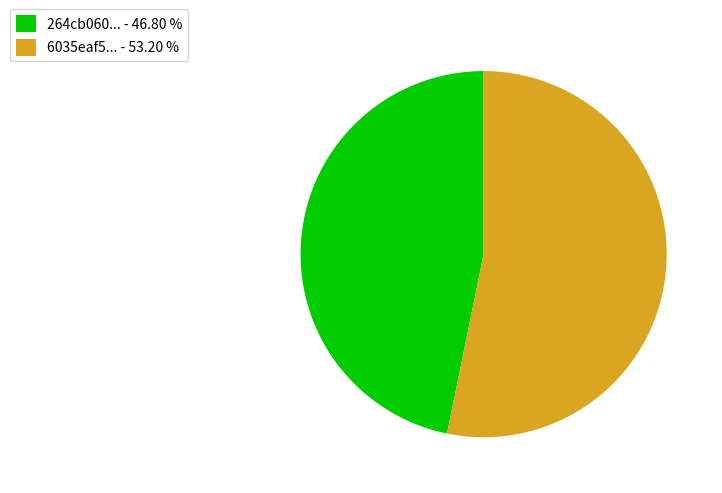

Which has a higher value, 264cb060... - 46.80 % or 6035eaf5... - 53.20 %?

6035eaf5... - 53.20 %